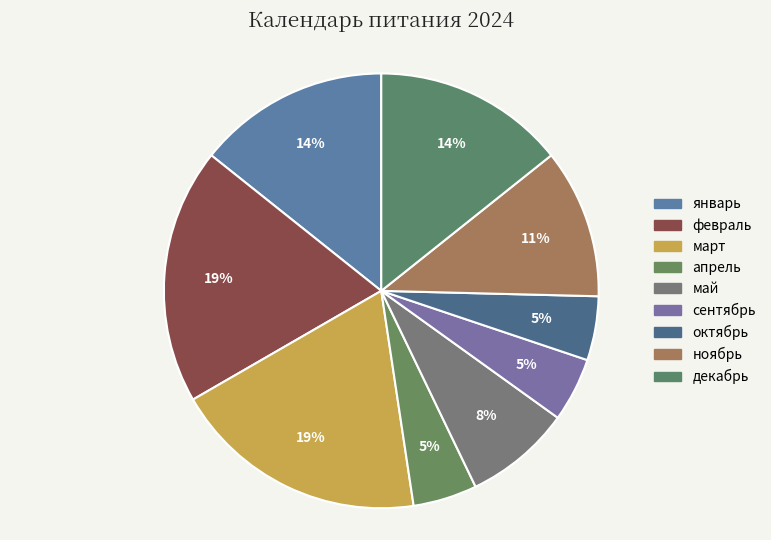

To the nearest percent, what is the average slice percentage?

11%